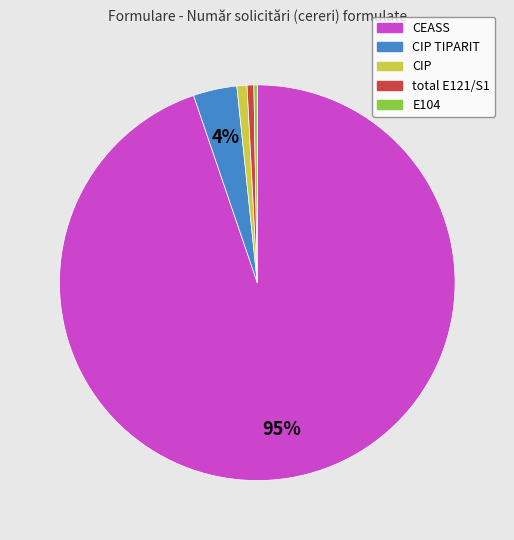

Is there any slice that represents more than half of the pie?

Yes